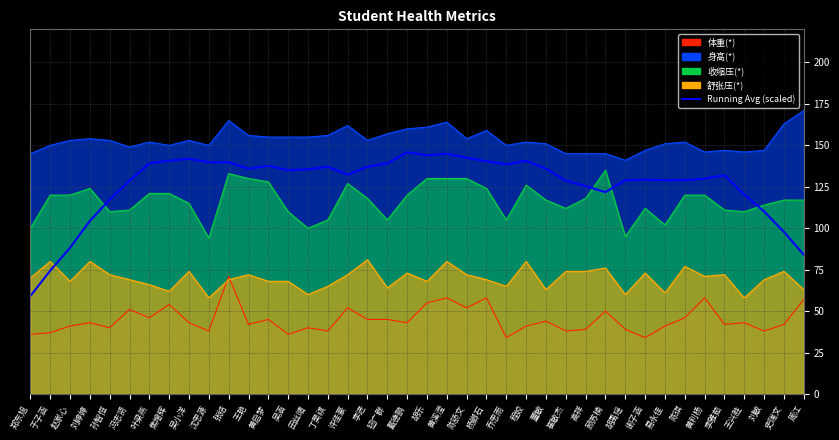

Which label corresponds to the largest value in the chart?

戴德鹏